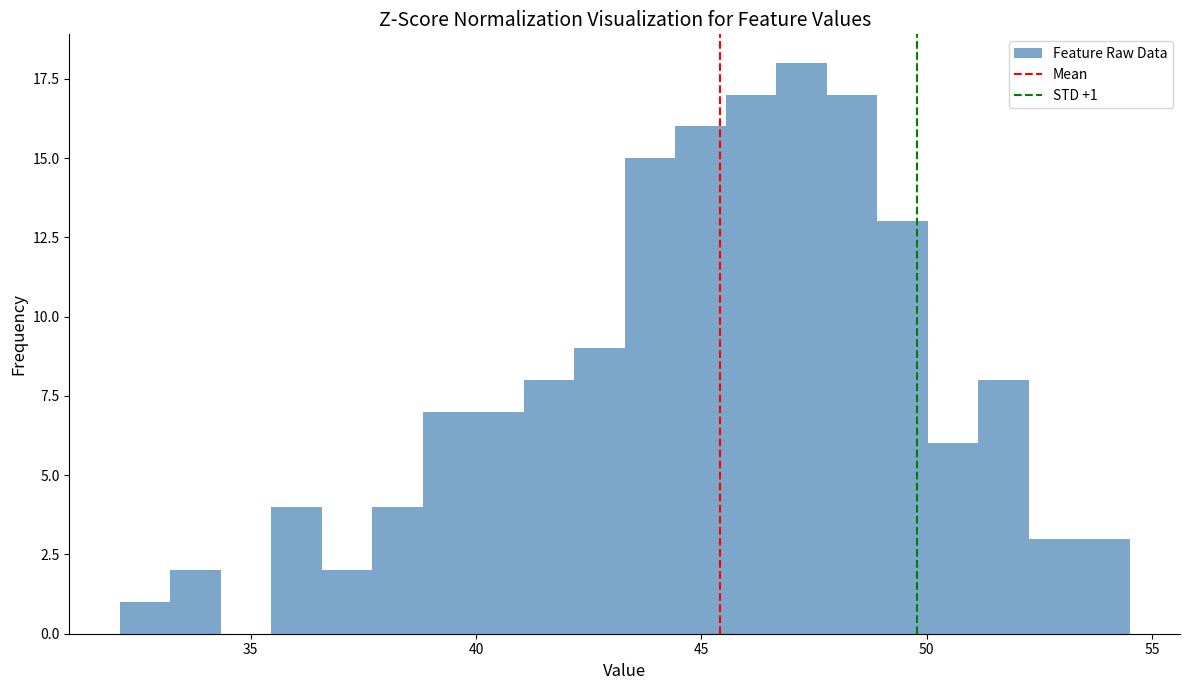

Around what value on the x-axis is the tallest bar? Give the approximate position of its centre, as read against the axis.

47.0